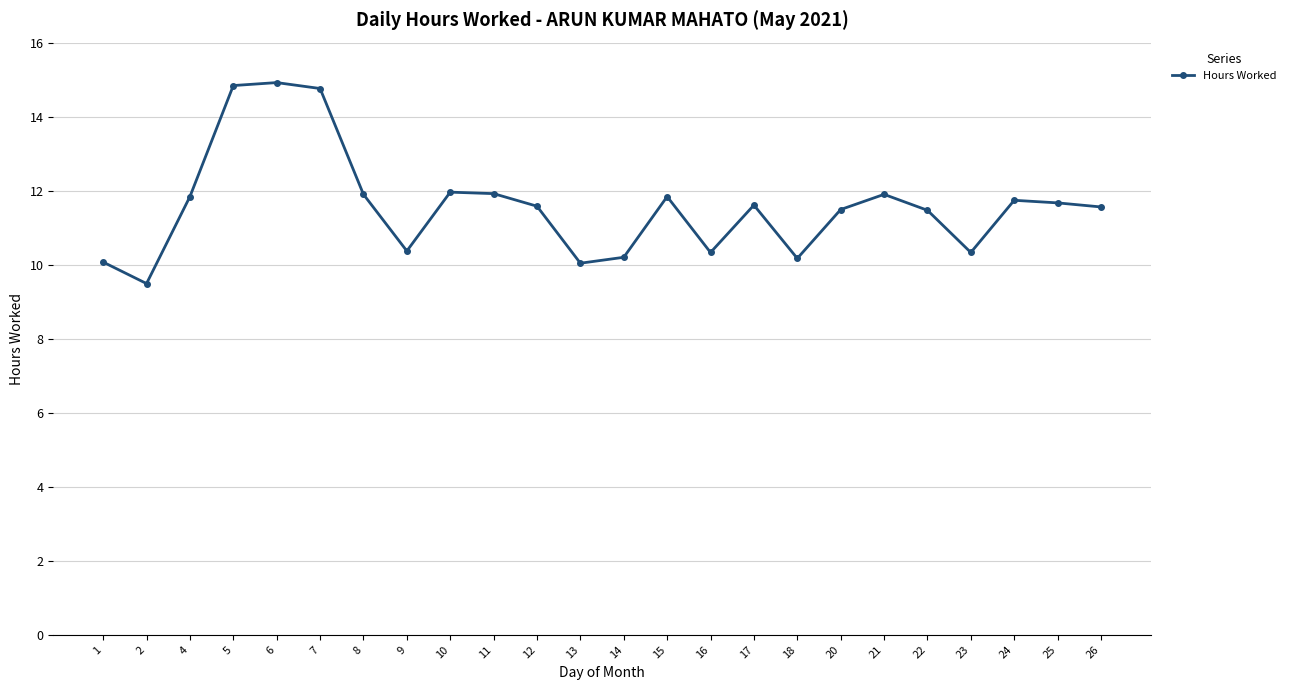

Where is the first local minimum?

2